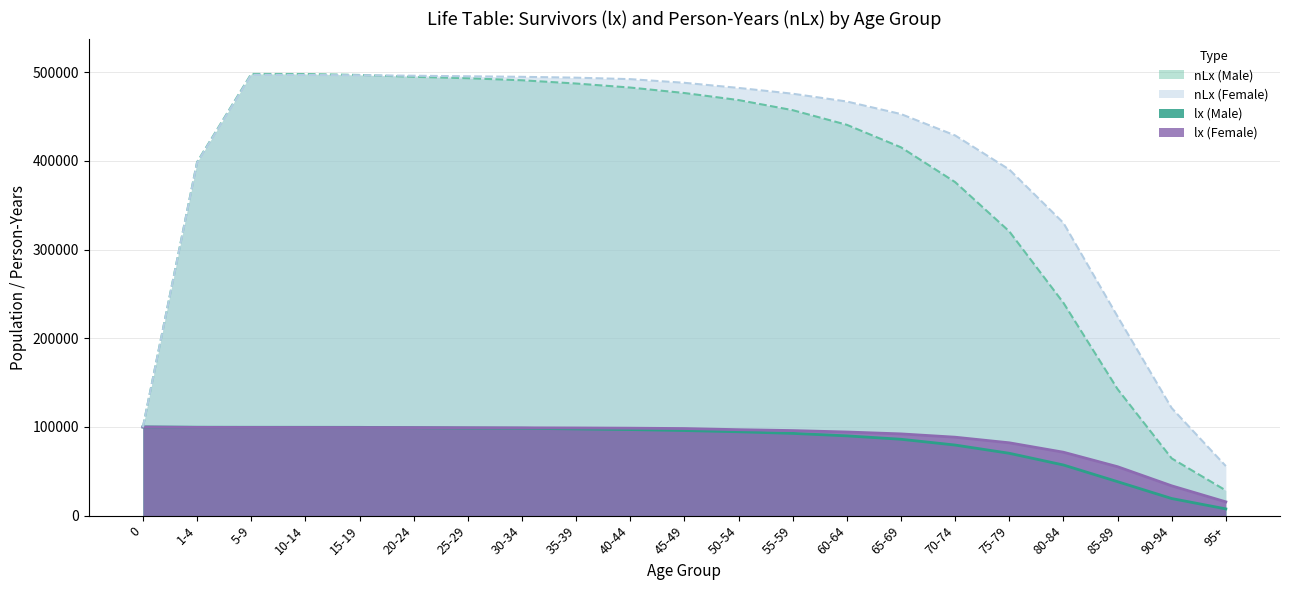

Rank the categories by nLx (Female) value from lowest to highest.

95+, 0, 90-94, 85-89, 80-84, 75-79, 1-4, 70-74, 65-69, 60-64, 55-59, 50-54, 45-49, 40-44, 35-39, 30-34, 25-29, 20-24, 15-19, 10-14, 5-9